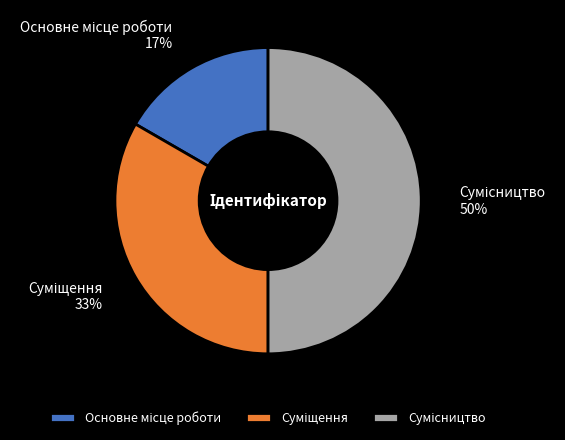

To the nearest percent, what is the difference between the largest and smallest slice percentages?

33%